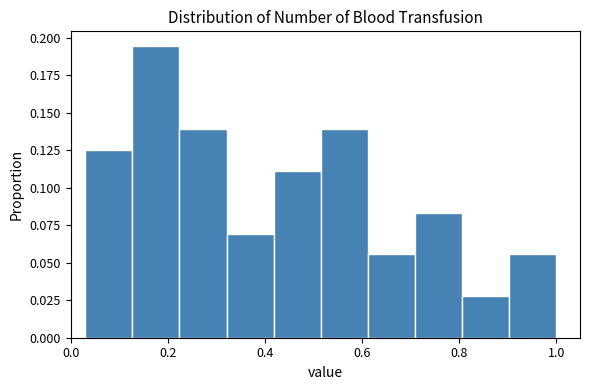

Reading left to right, list every bar in this chart as the range it spans on the x-axis followed by its height. Neither the bar edges nor the heights are printed on the chart, so give them approximately, as read against the axes.

0.04 to 0.12: 0.125
0.12 to 0.22: 0.195
0.22 to 0.32: 0.140
0.32 to 0.42: 0.070
0.42 to 0.52: 0.110
0.52 to 0.62: 0.140
0.62 to 0.70: 0.055
0.70 to 0.80: 0.085
0.80 to 0.90: 0.030
0.90 to 1.00: 0.055